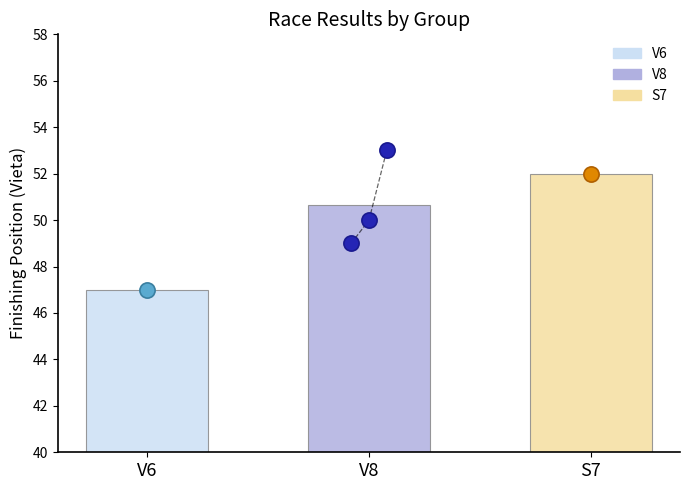

Approximately how many times larger is the value at V8 compared to V6?

1.0